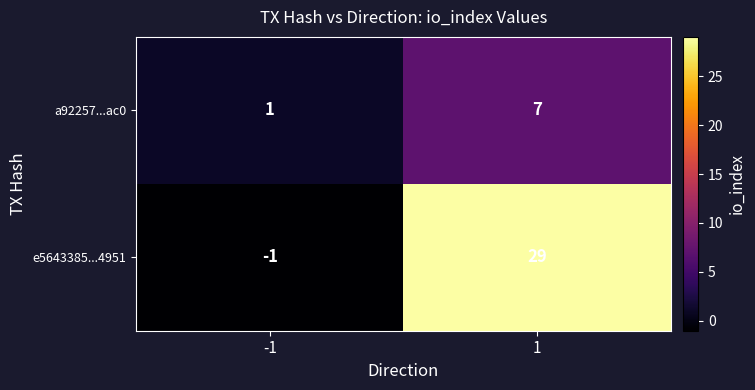

Which label corresponds to the smallest value in the chart?

-1